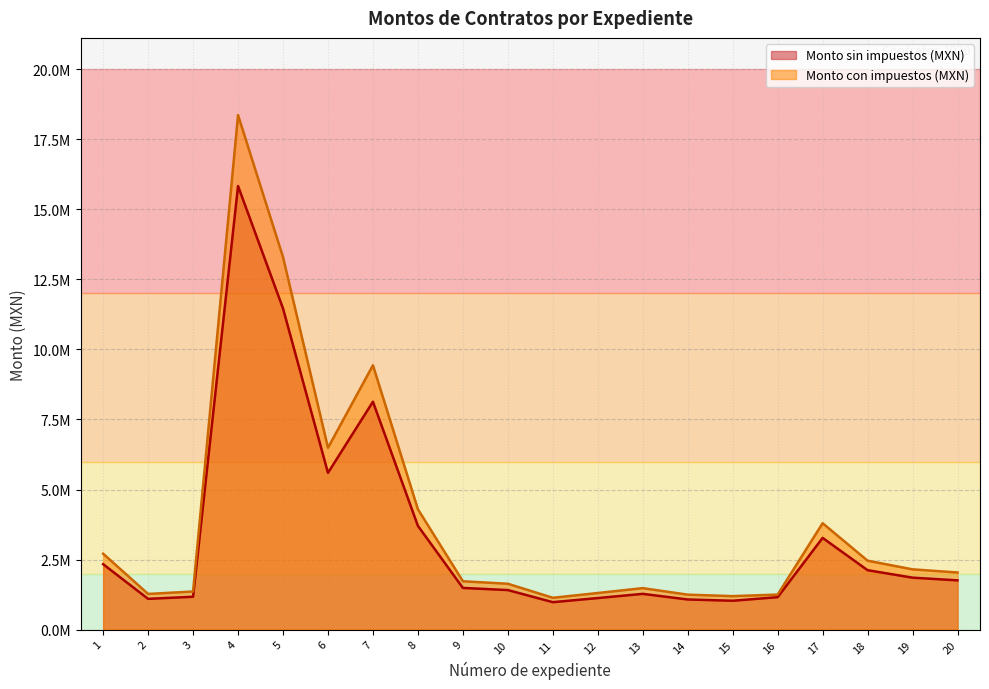

What is the difference between the maximum and second lowest values in the Monto con impuestos (MXN) series?

17172188.8